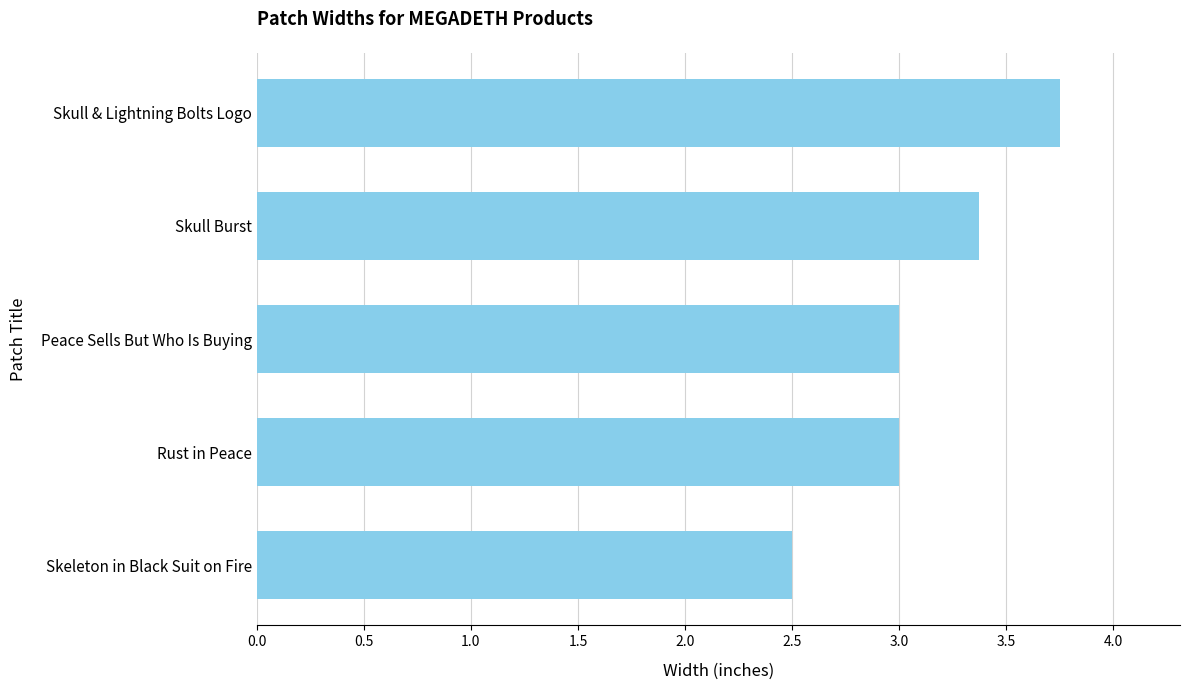

What is the minimum value shown in the chart?

2.5